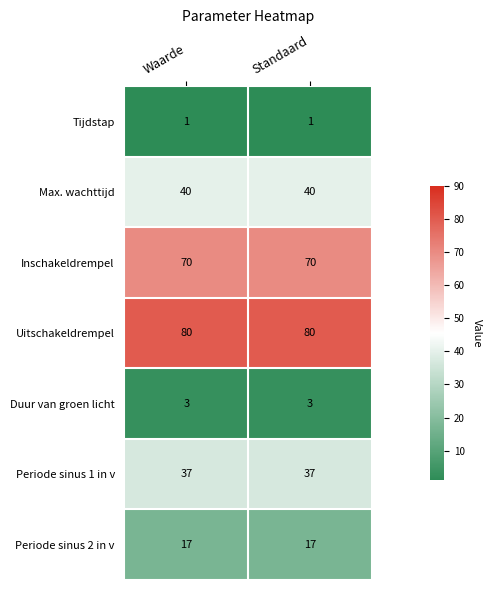

Count the number of categories in the chart.

2